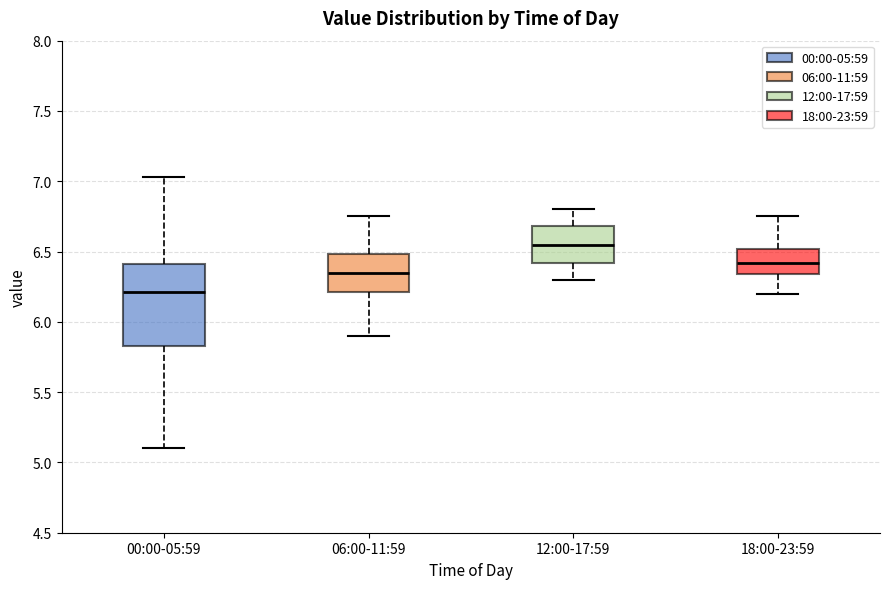

Which box is the tallest, from its lower edge to its upper edge?

00:00-05:59